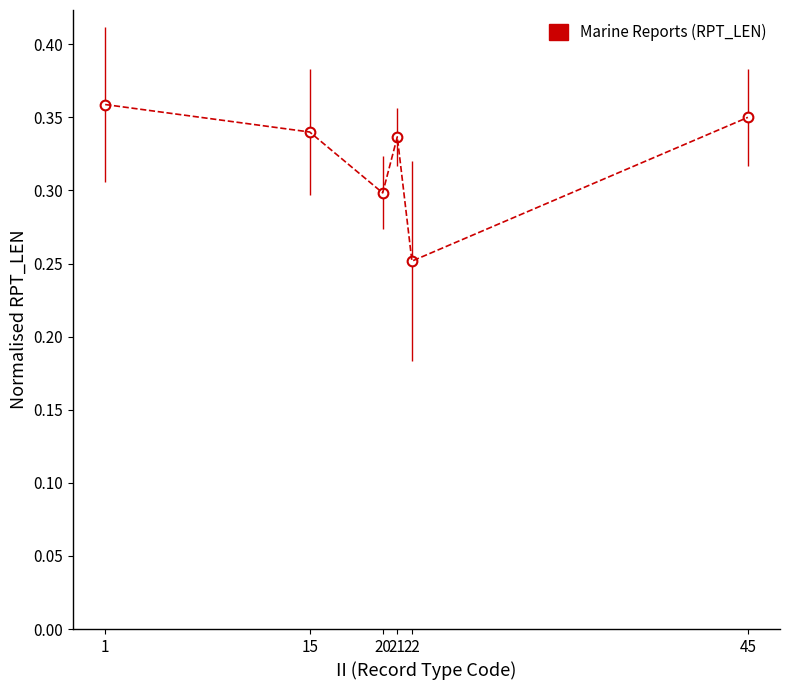

Count the values in the range 0 to 1.

6